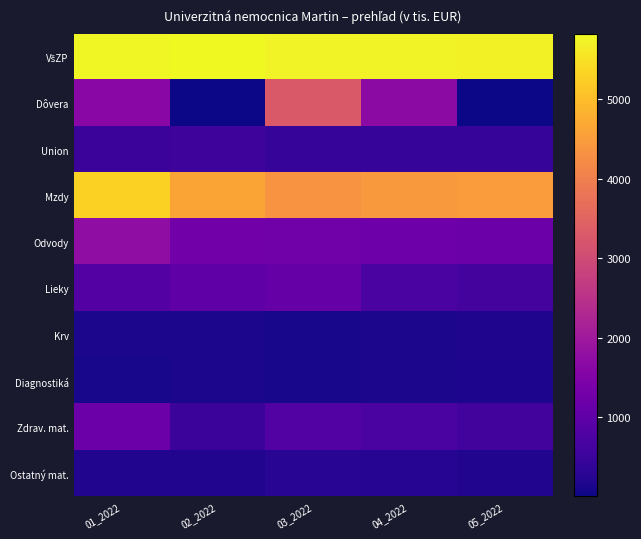

Which category has the highest value across all series?

02_2022